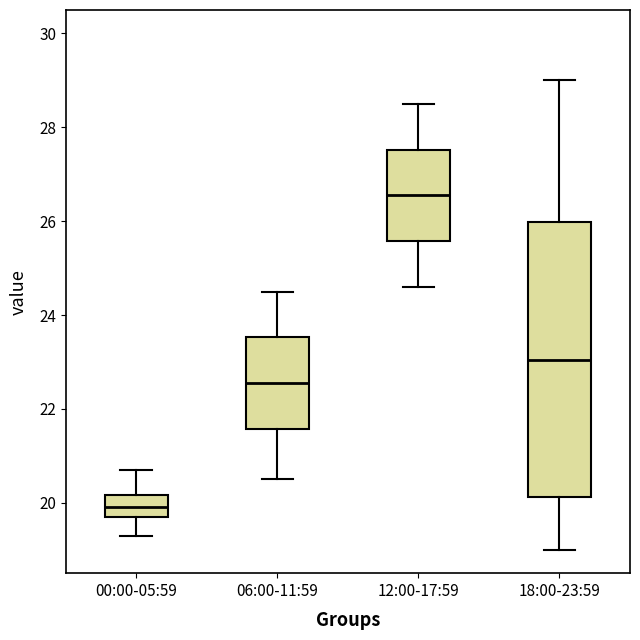

Which box's median line is the highest?

12:00-17:59